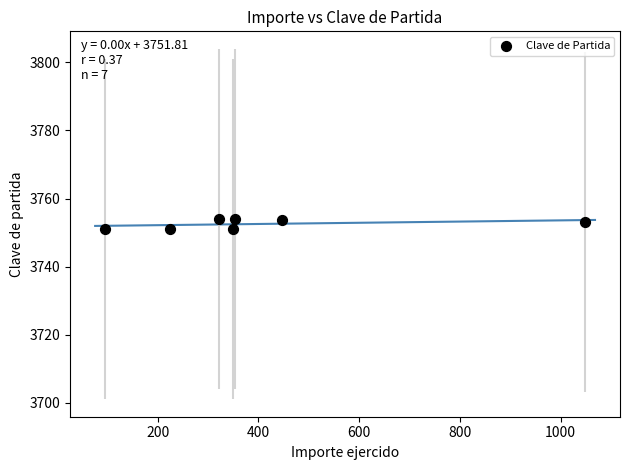

What is the average Y value?

3752.5